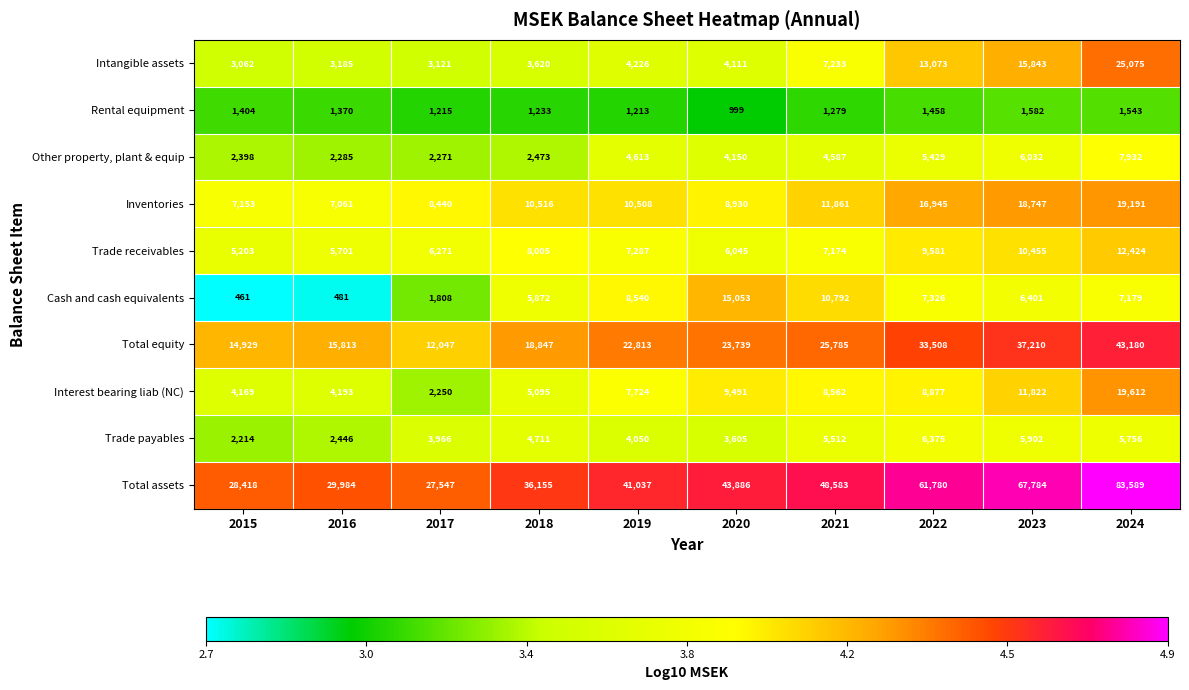

Is the value of Cash and cash equivalents at 2017 greater than the value of Total assets at 2024?

No